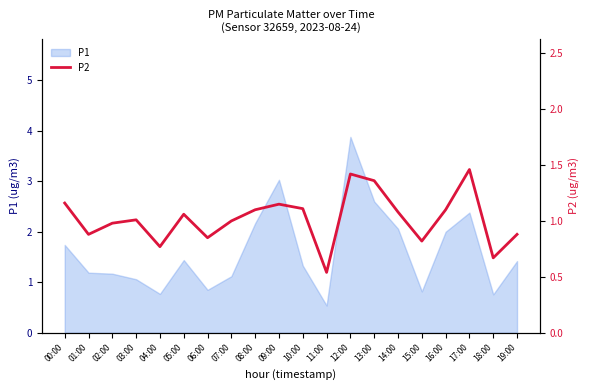

Rank the categories by value from lowest to highest.

11:00, 18:00, 04:00, 15:00, 06:00, 01:00, 19:00, 02:00, 07:00, 03:00, 05:00, 14:00, 08:00, 16:00, 10:00, 09:00, 00:00, 13:00, 12:00, 17:00